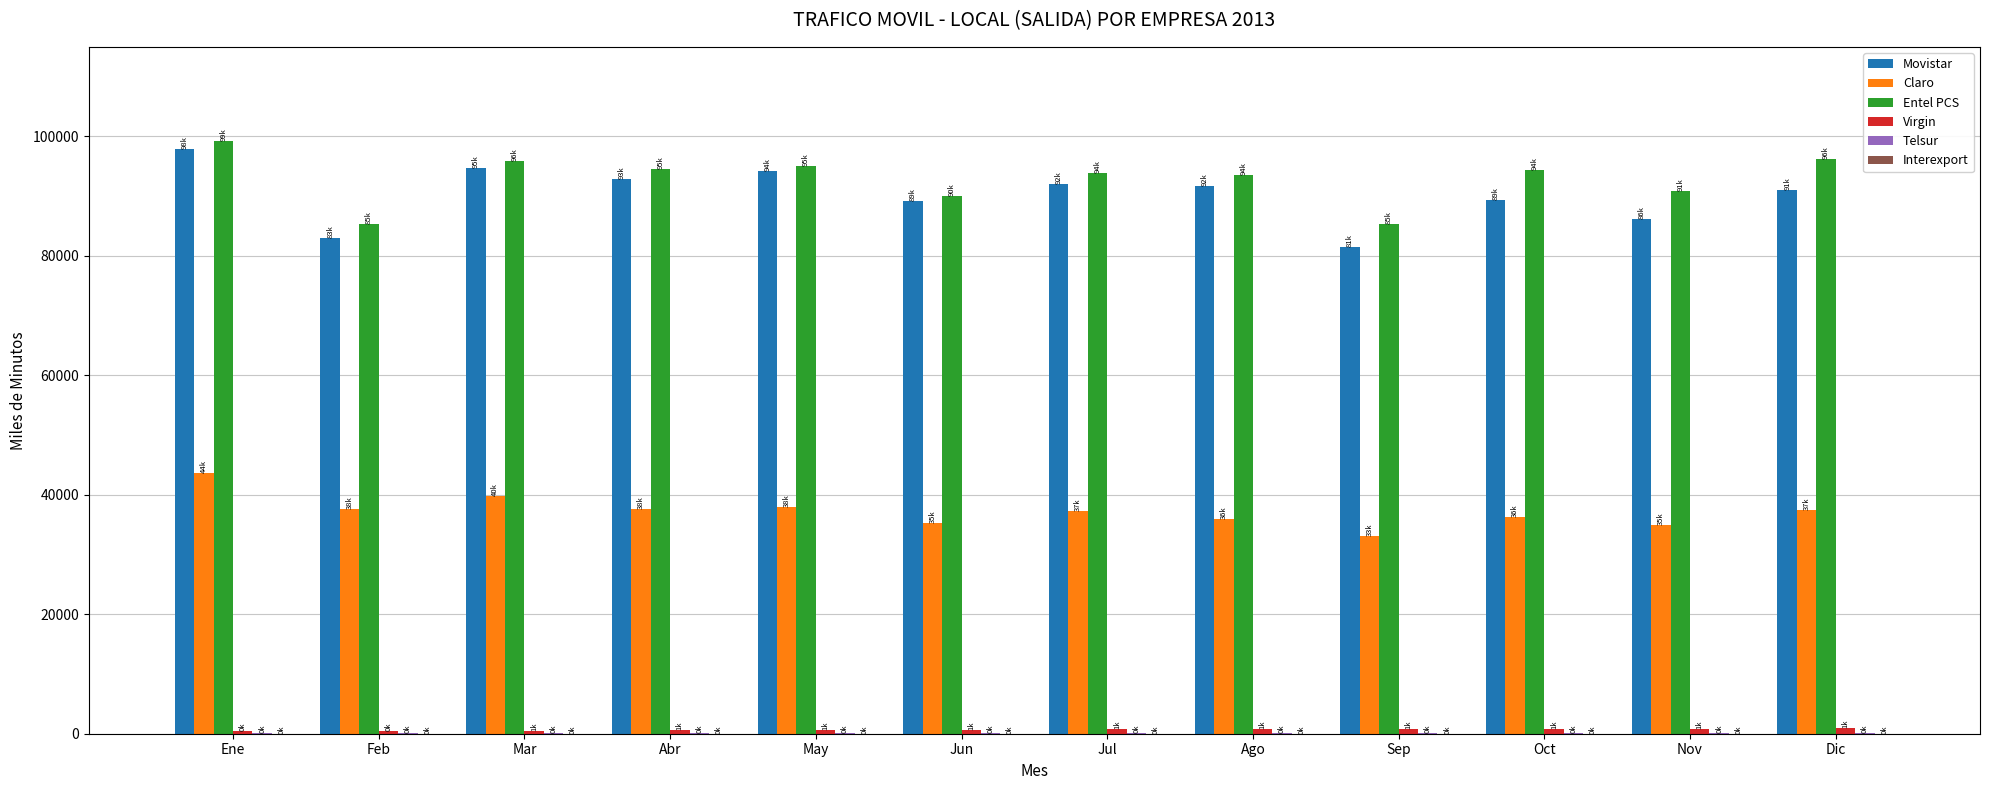

At which label does Entel PCS reach its peak?

Ene